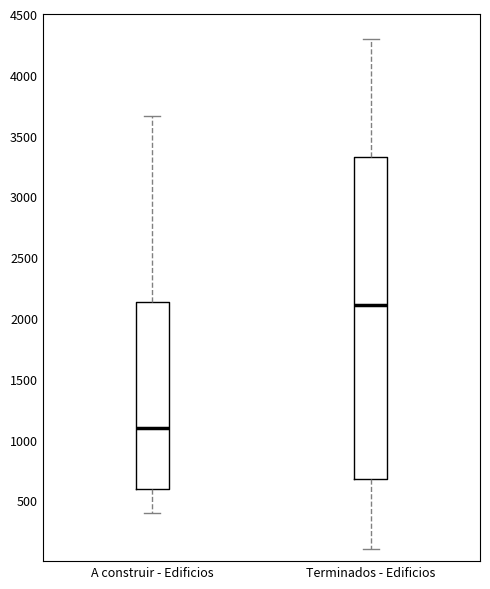

Where does the upper whisker of the box for A construir - Edificios end on the y-axis? The values are not printed on the chart, so give them approximately, as read against the axis.

3650